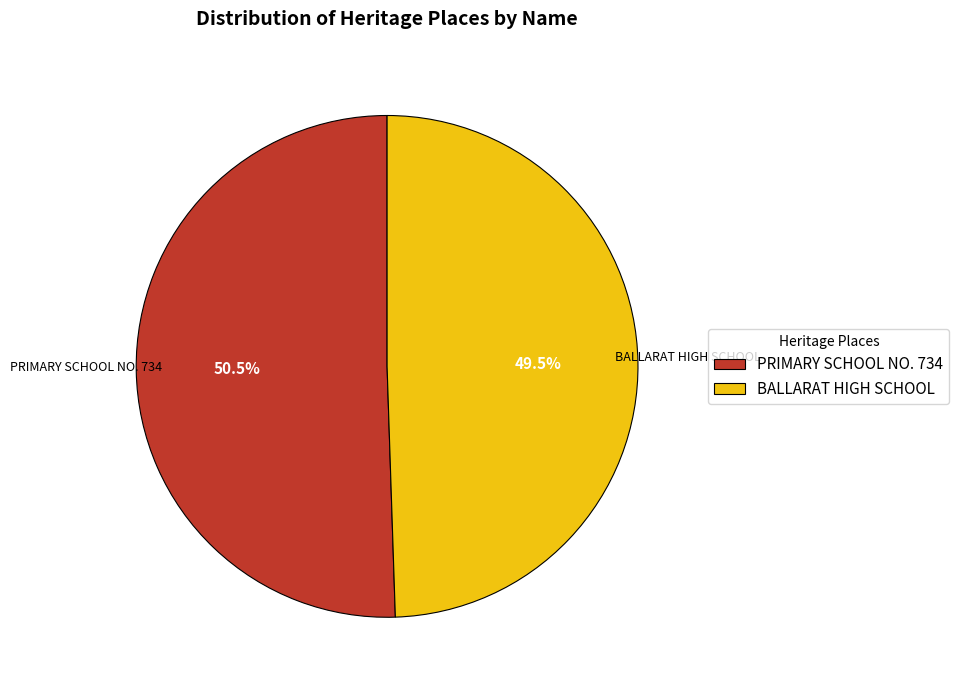

Does any single category account for the majority?

Yes